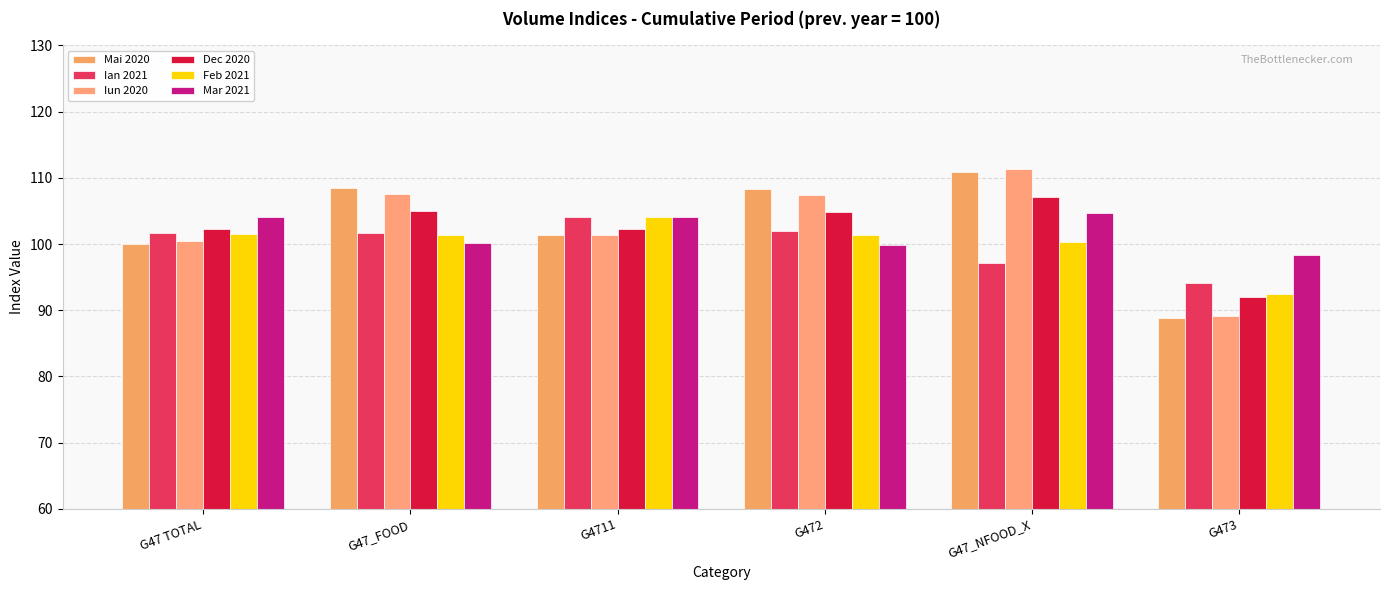

What is the sum of the Feb 2021 values at G472 and G4711?

205.5